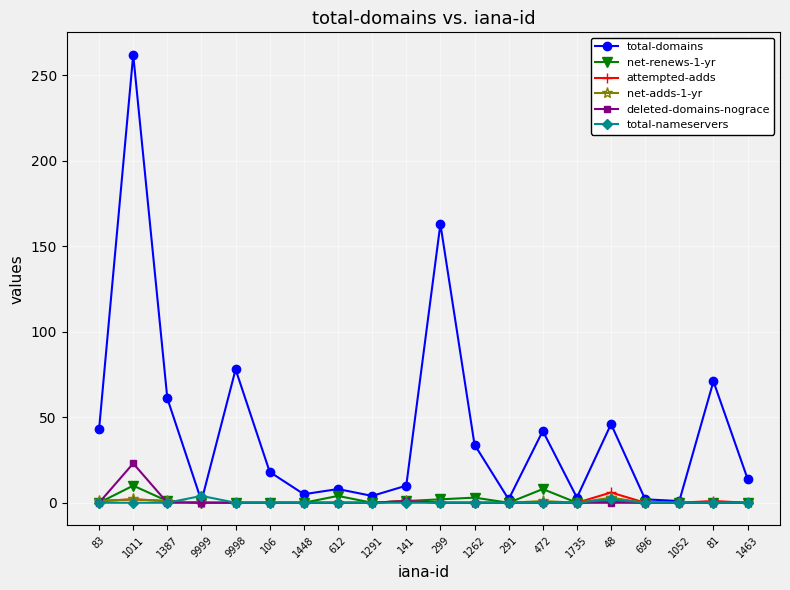

What position from the right is 299?

10